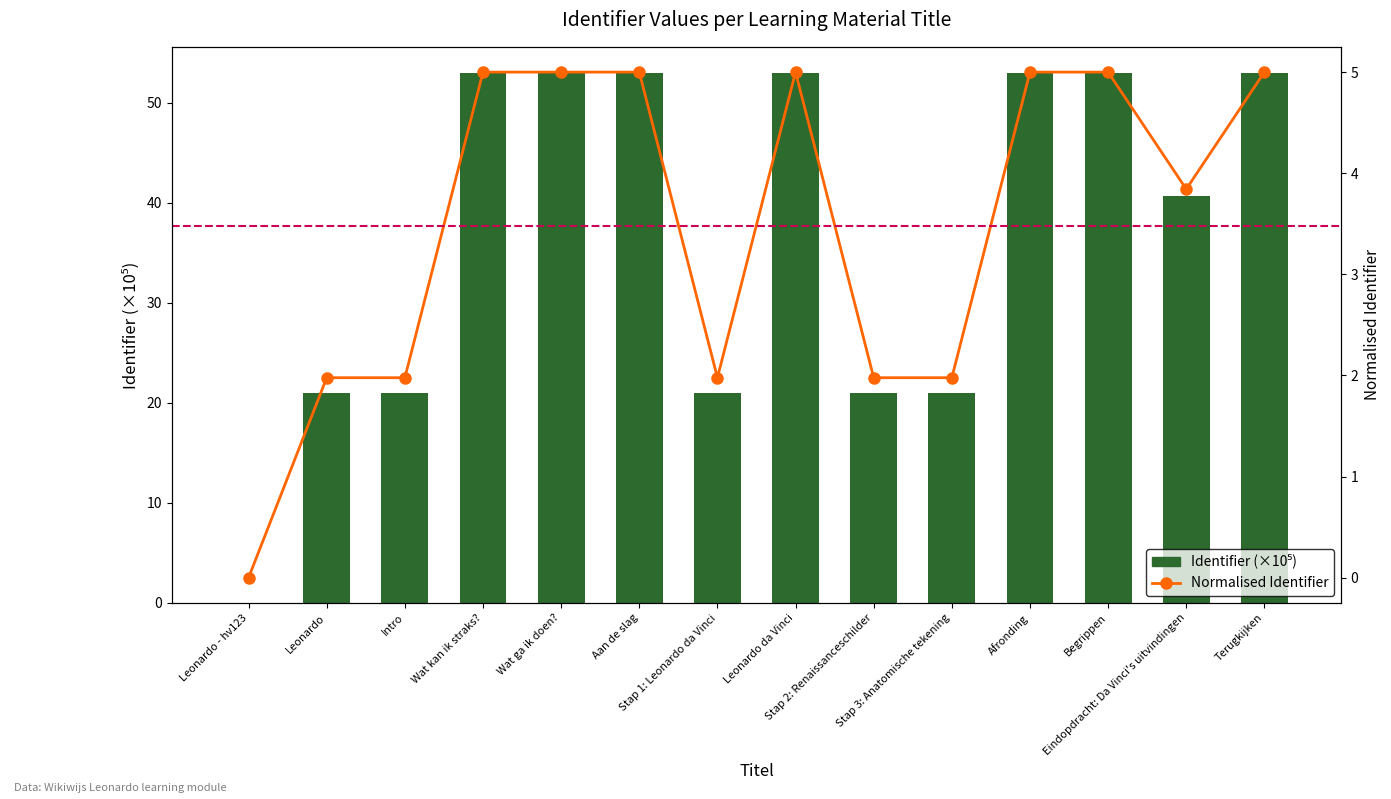

How many positive values does the Normalised Identifier series have?

13